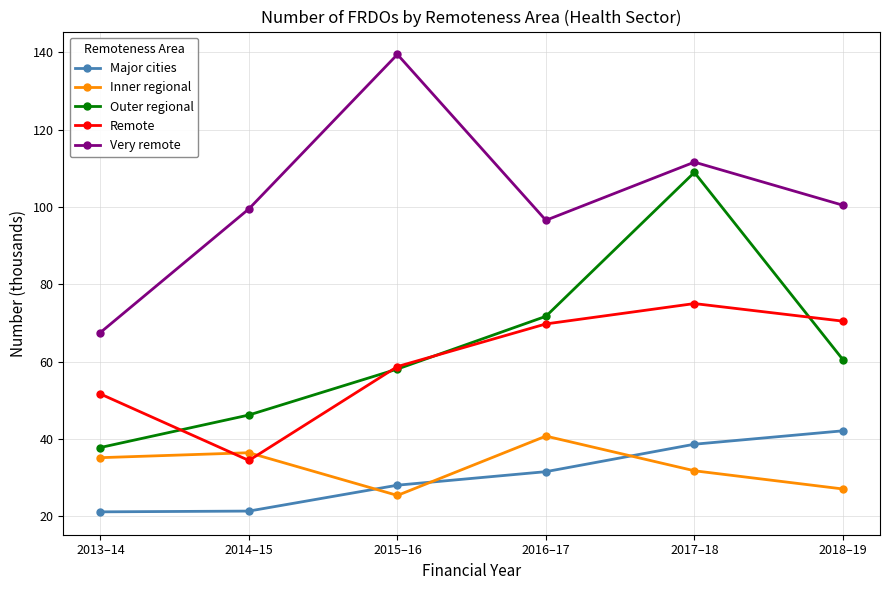

Is it true that Outer regional equals 71.7 at 2016–17?

True